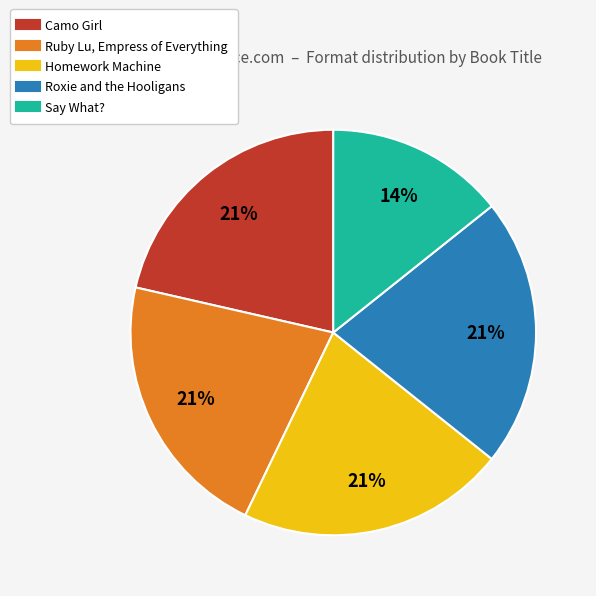

Count the number of slices in the pie.

5